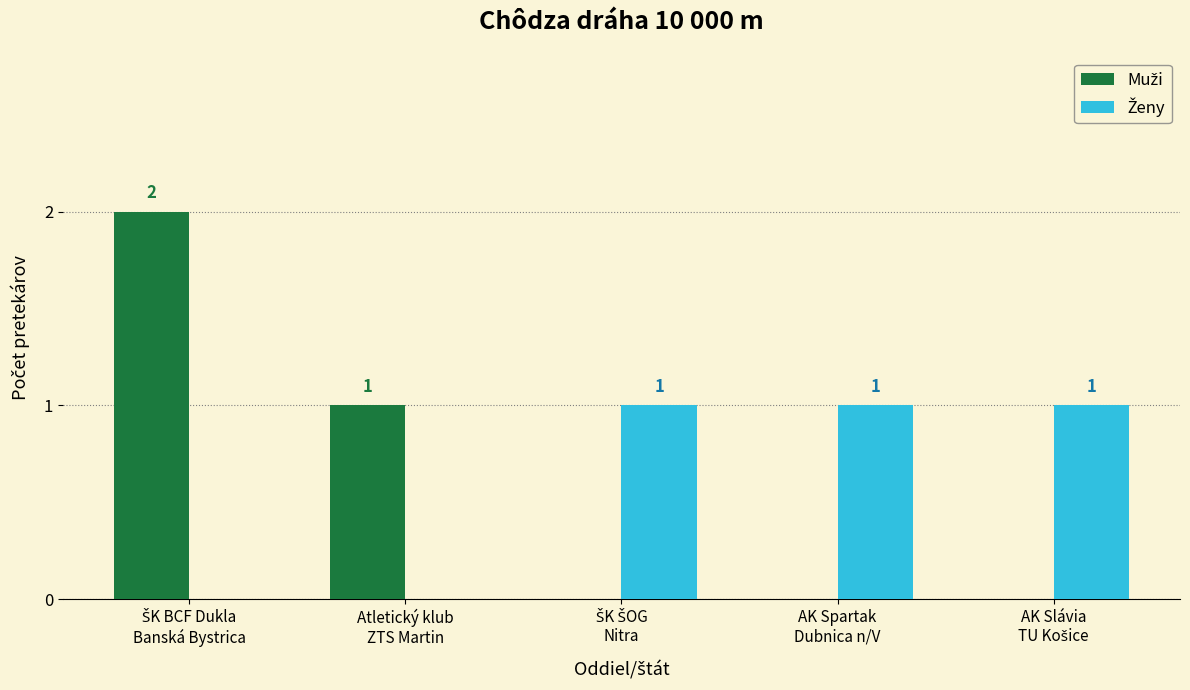

Between Atletický klub
ZTS Martin and ŠK BCF Dukla
Banská Bystrica, which is larger?

ŠK BCF Dukla
Banská Bystrica